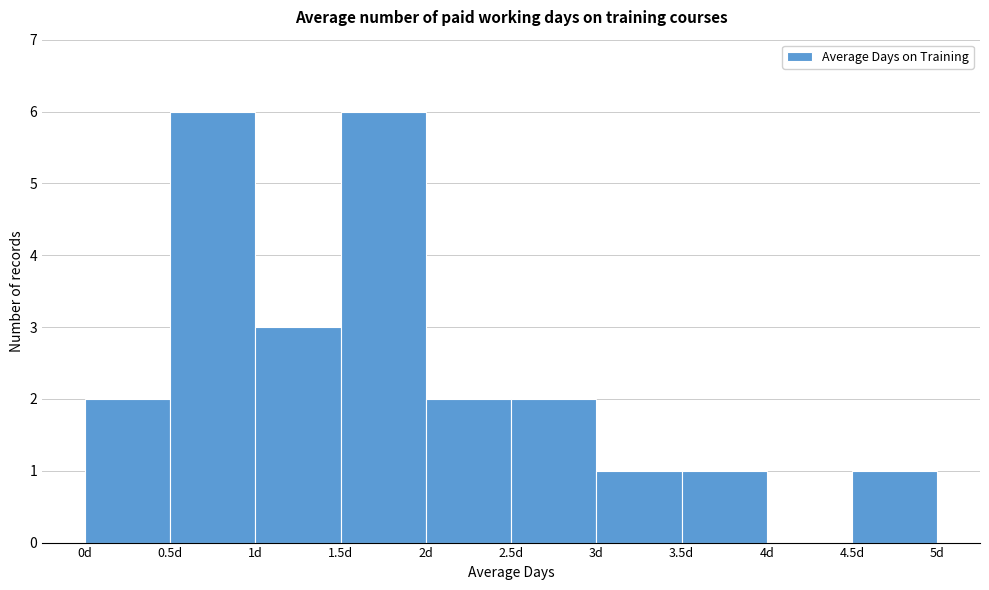

Reading left to right, list every bar in this chart as the range it spans on the x-axis followed by its height. The values are not printed on the chart, so give them approximately, as read against the axis.

0.0 to 0.5: 2
0.5 to 1.0: 6
1.0 to 1.5: 3
1.5 to 2.0: 6
2.0 to 2.5: 2
2.5 to 3.0: 2
3.0 to 3.5: 1
3.5 to 4.0: 1
4.0 to 4.5: 0
4.5 to 5.0: 1